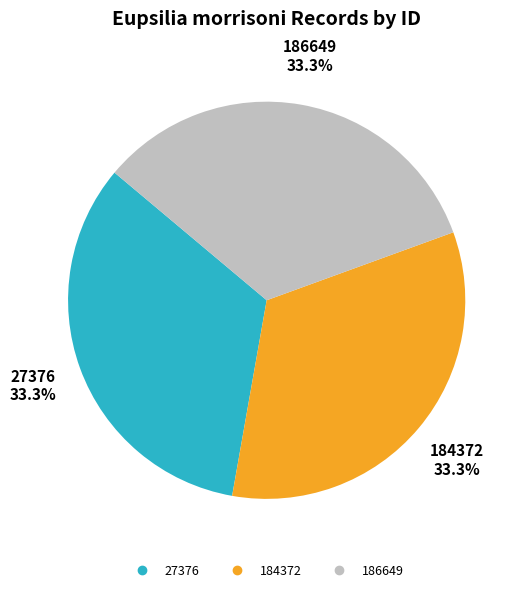

Is it true that 184372 is 33% of the pie?

True